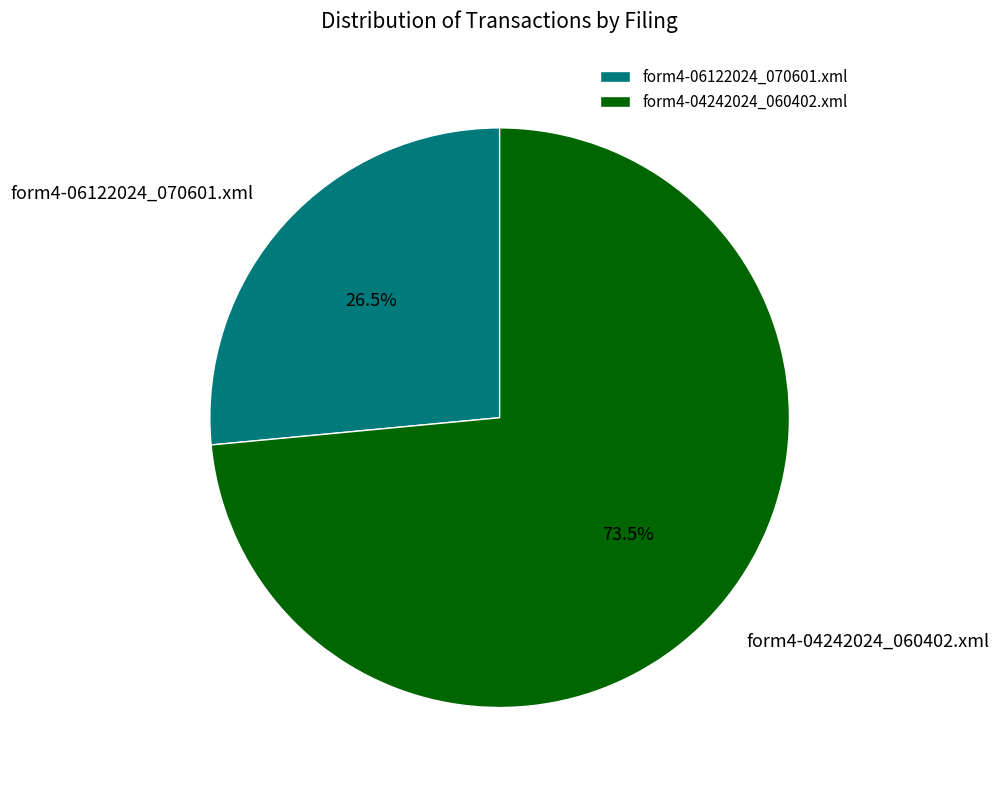

Is it true that form4-06122024_070601.xml is 17% of the pie?

False